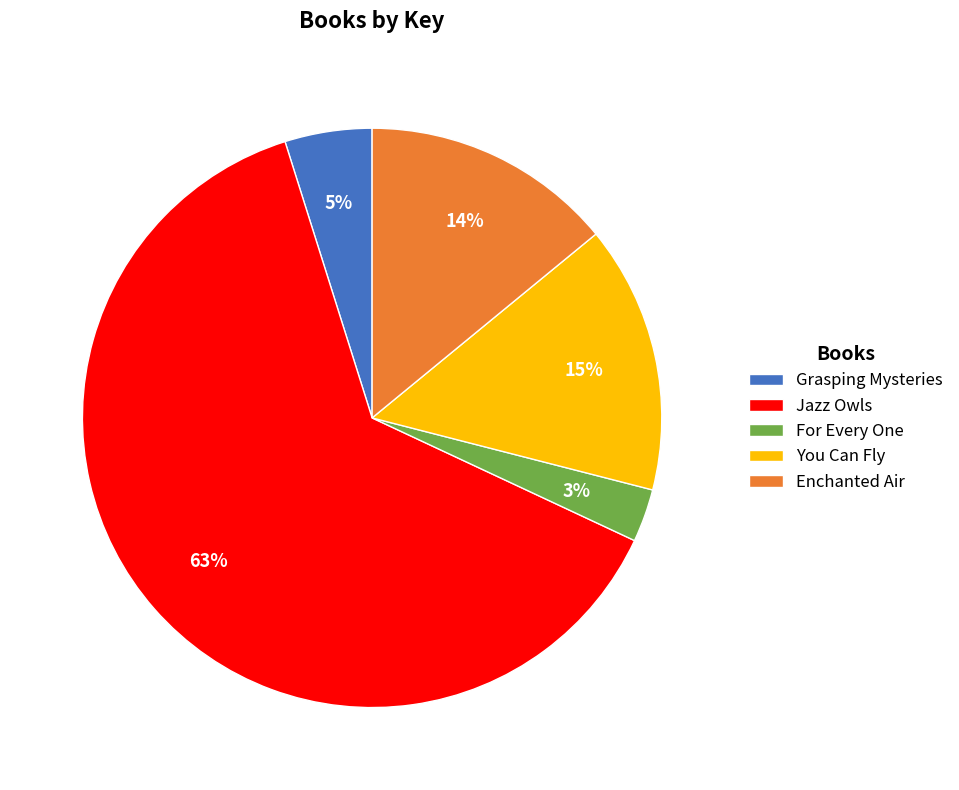

What is the largest slice in the pie chart?

Jazz Owls